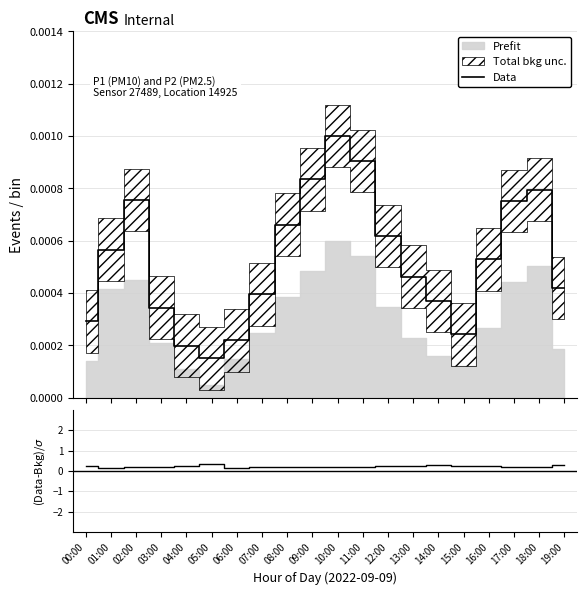

List the labels in order of Data value, largest first.

10:00, 11:00, 09:00, 18:00, 02:00, 17:00, 08:00, 12:00, 01:00, 16:00, 13:00, 19:00, 07:00, 14:00, 03:00, 00:00, 15:00, 06:00, 04:00, 05:00